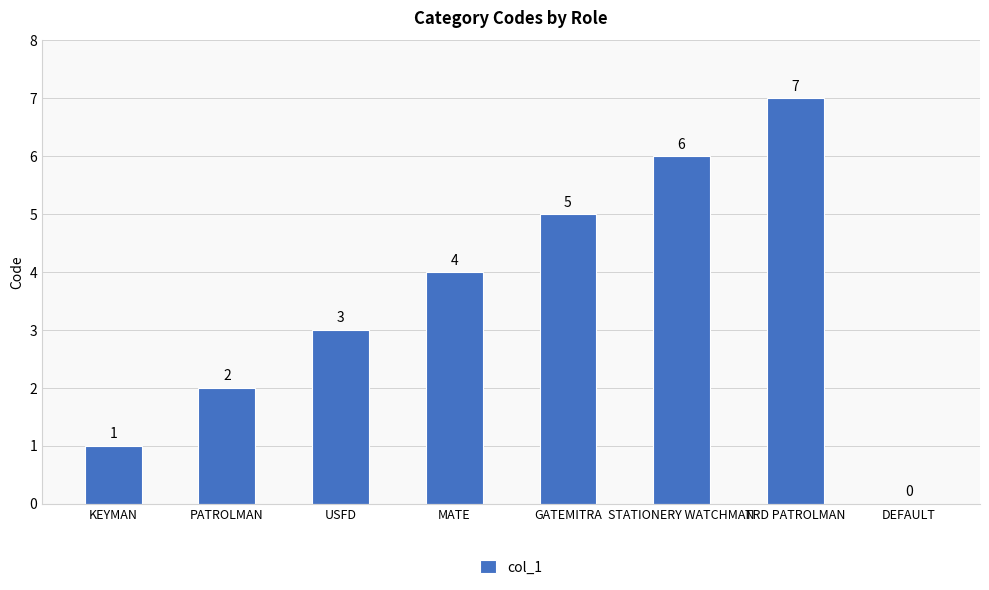

How many series are shown in this chart?

1